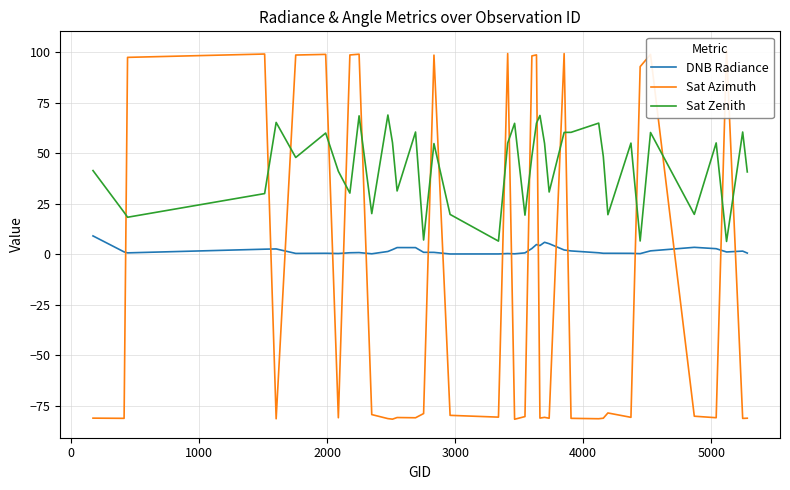

Does the chart display data point markers on the line(s)?

No